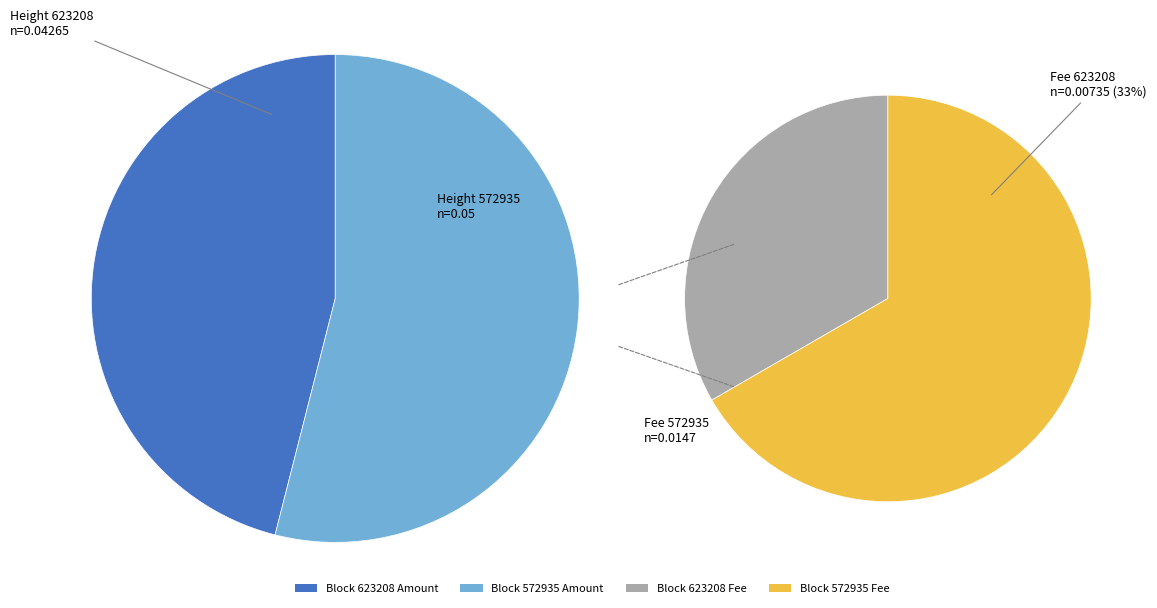

Rank the series at 623208 from highest to lowest value.

Amount, Fee